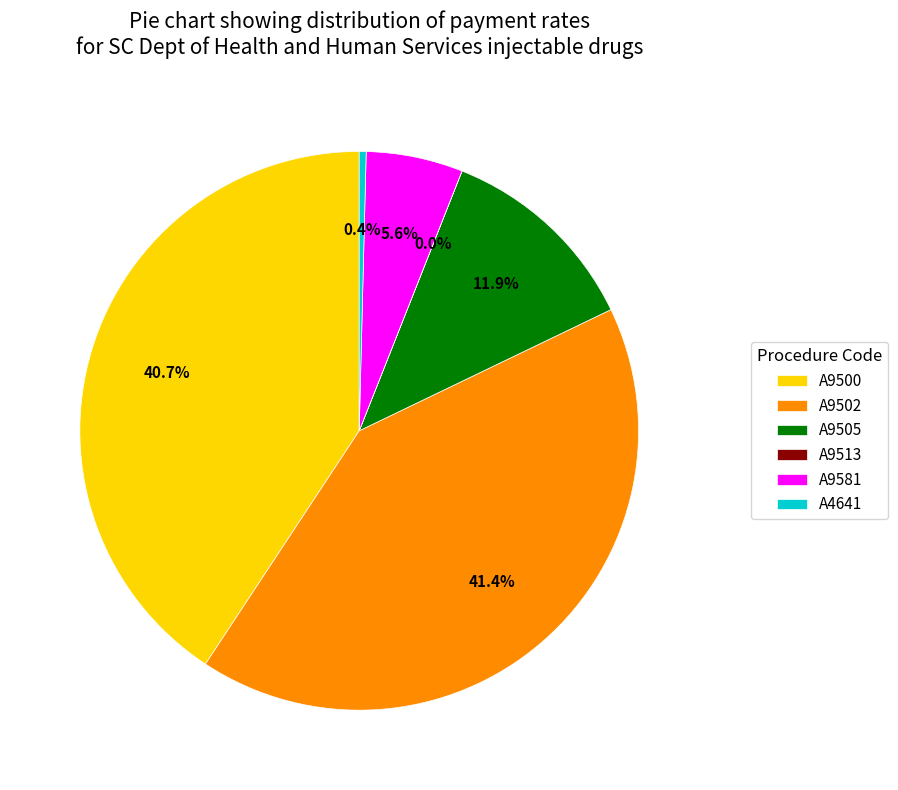

Which slice is the largest?

A9502